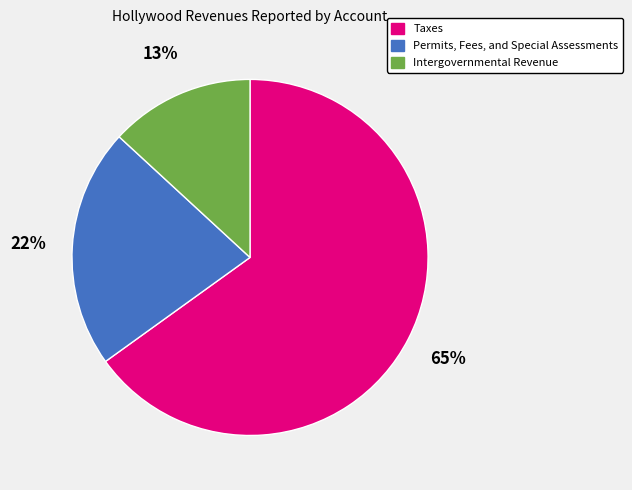

Which has a higher value, Intergovernmental Revenue or Permits, Fees, and Special Assessments?

Permits, Fees, and Special Assessments